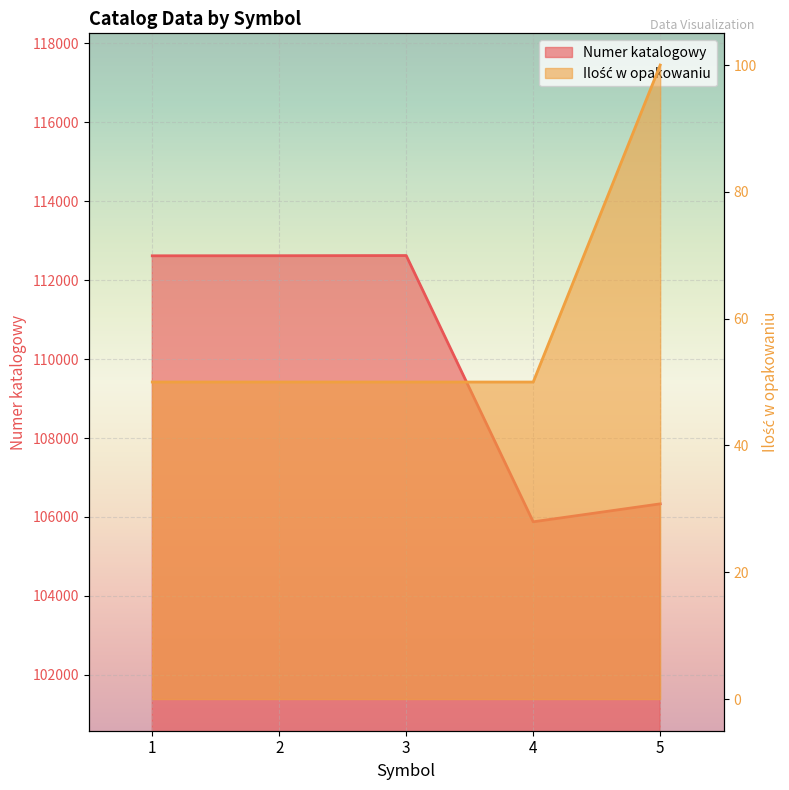

What is the value of the Numer katalogowy point at the 1st from the left?

112618